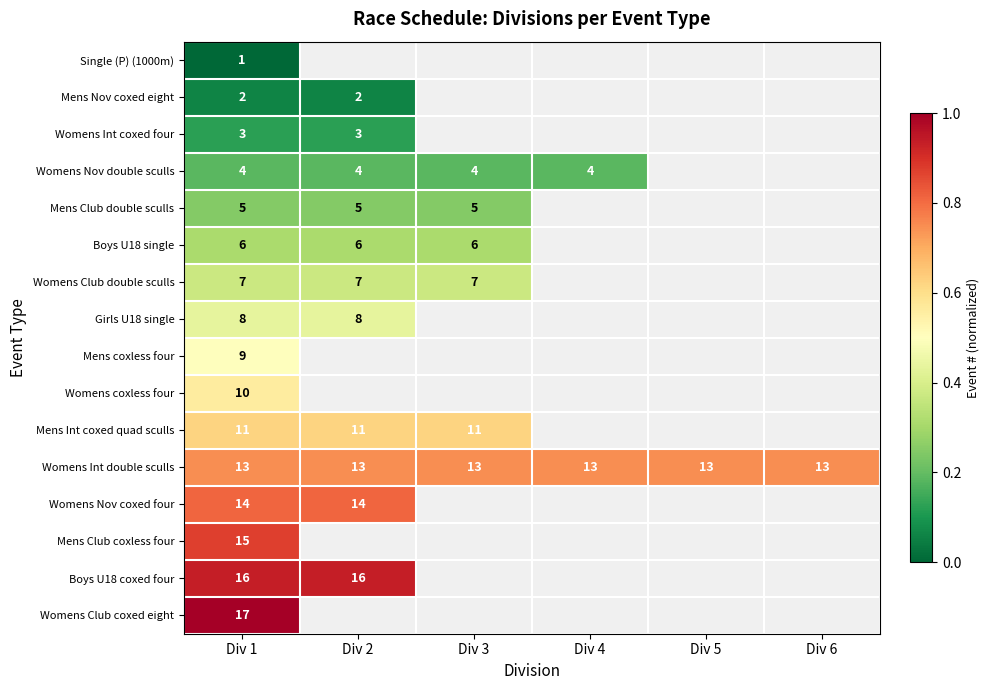

True or false: Boys U18 coxed four has a value of 1.3 at Div 2.

False